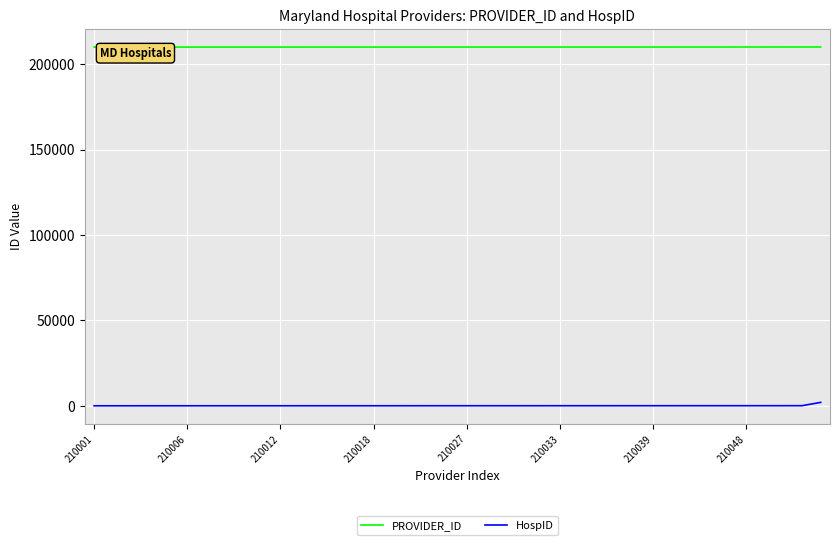

What is the minimum value for PROVIDER_ID?

210001